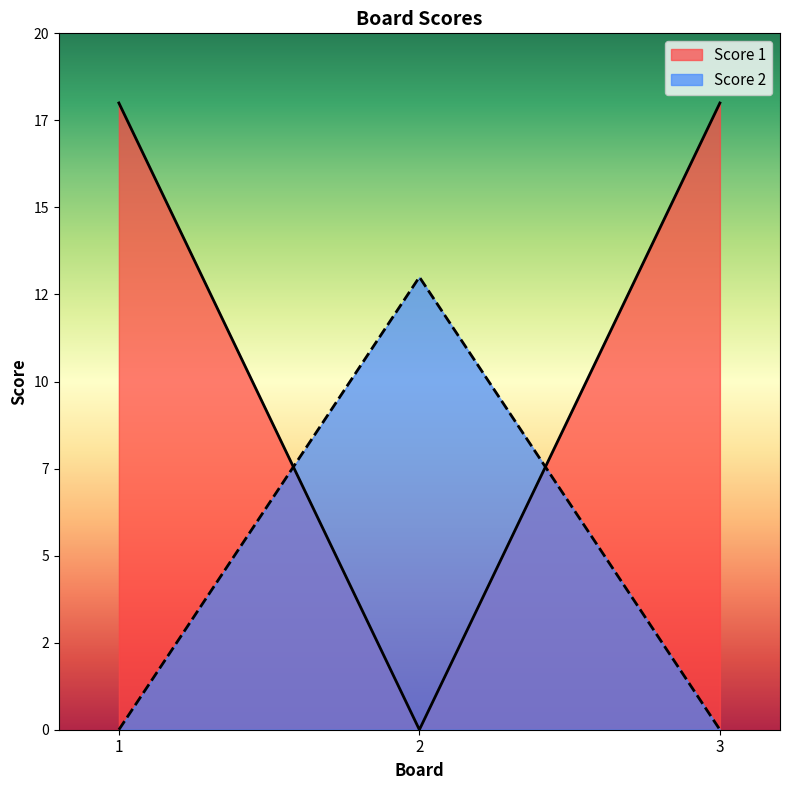

Reading left to right, what are all the values shown in this chart?

Score 1: 18	0	18
Score 2: 0	13	0